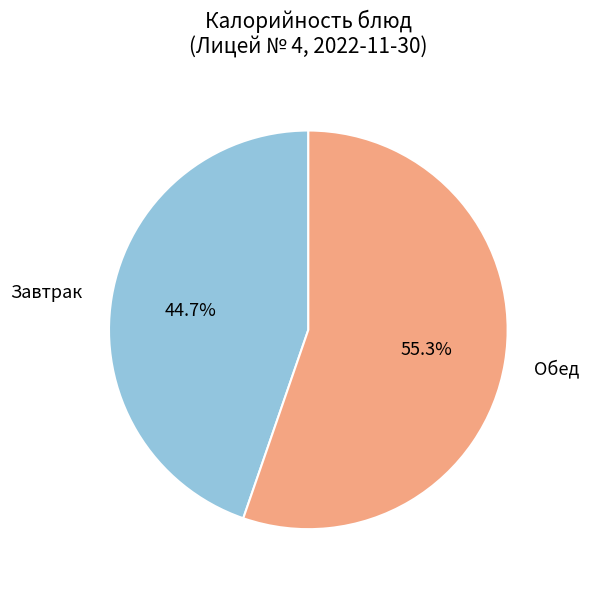

What is the largest slice in the pie chart?

Обед